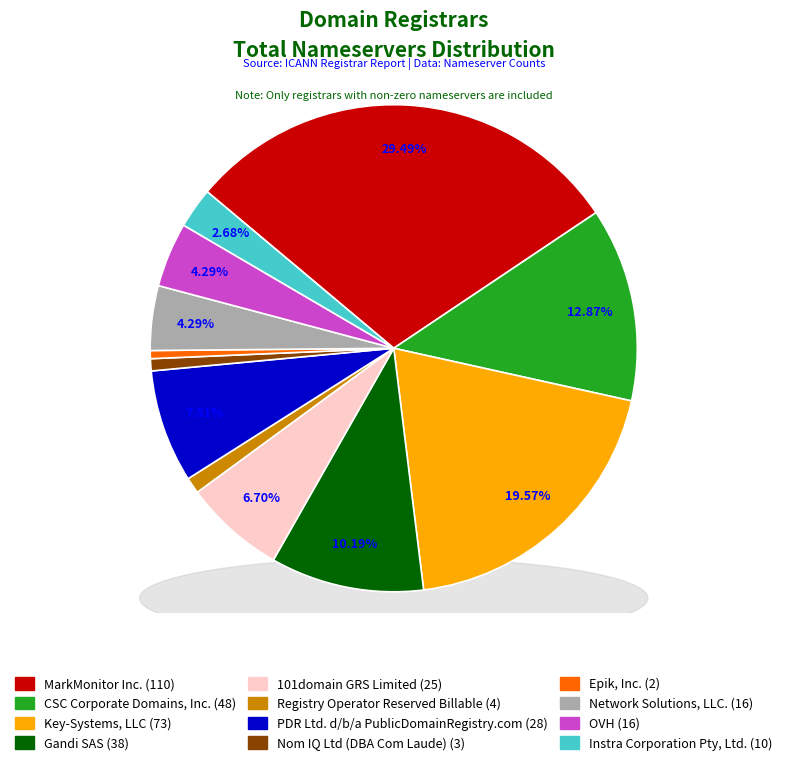

The Gandi SAS slice represents 10% of the pie. True or false?

True